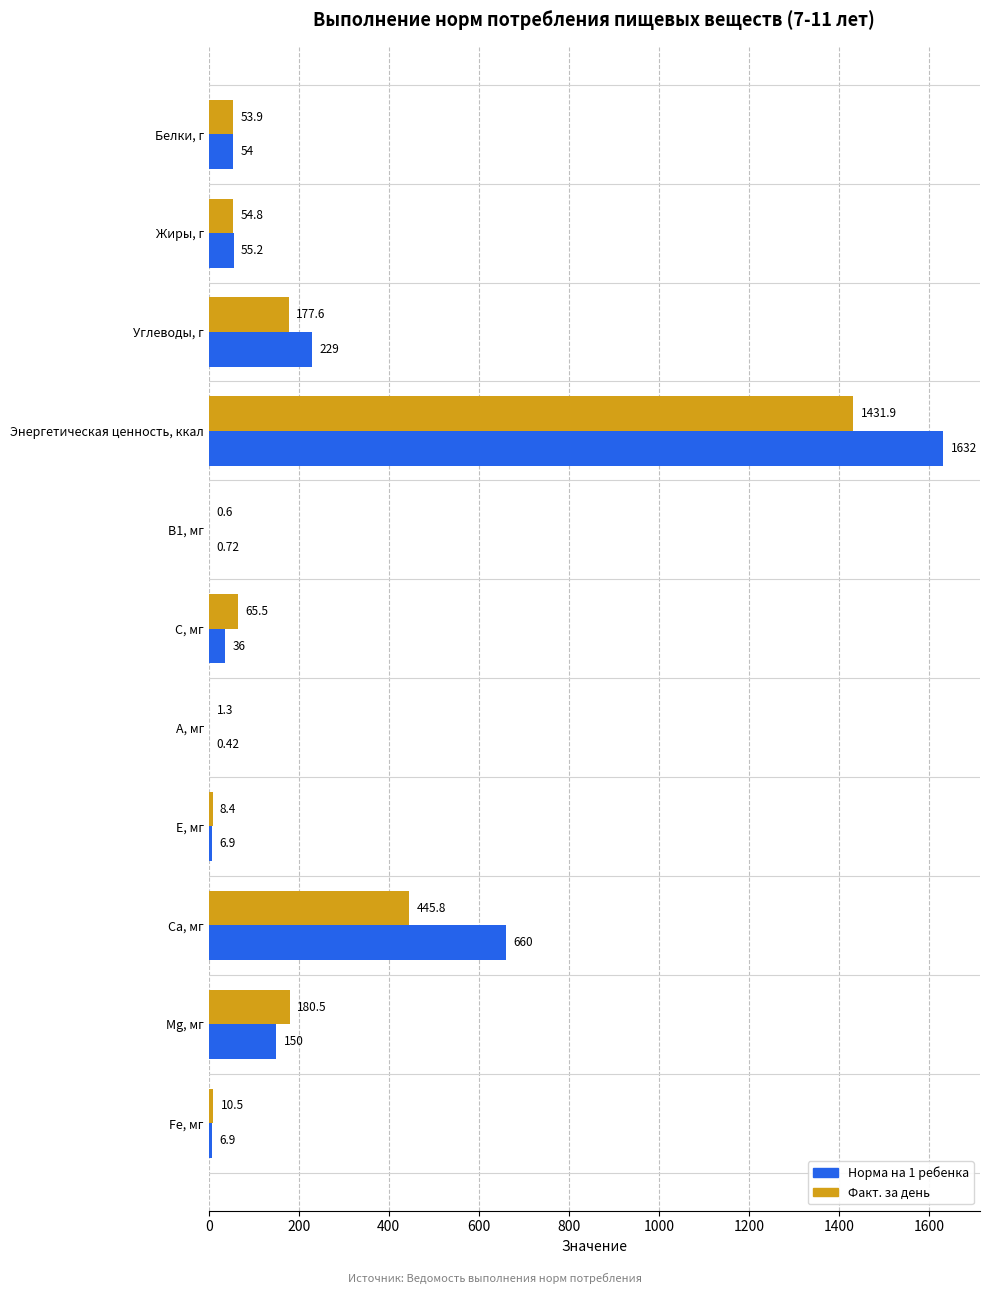

What is the sum of all Факт. за день values?

2430.8